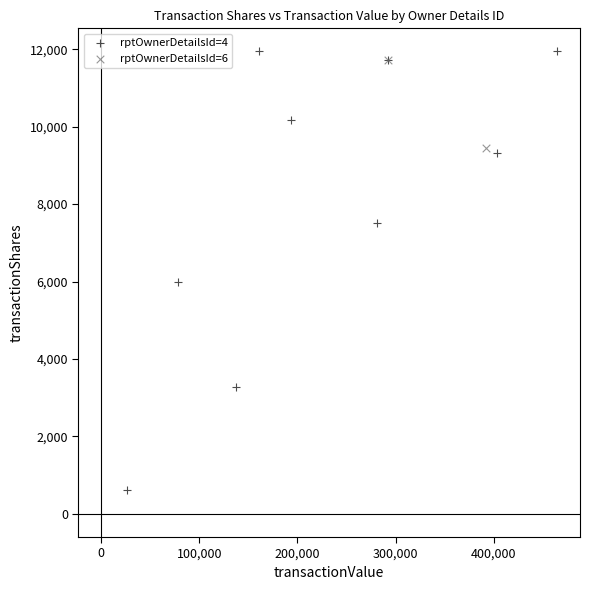

What are all the series names shown in the legend?

rptOwnerDetailsId=4, rptOwnerDetailsId=6